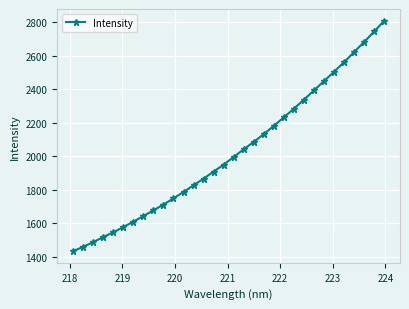

What is the maximum value shown in the chart?

2811.0